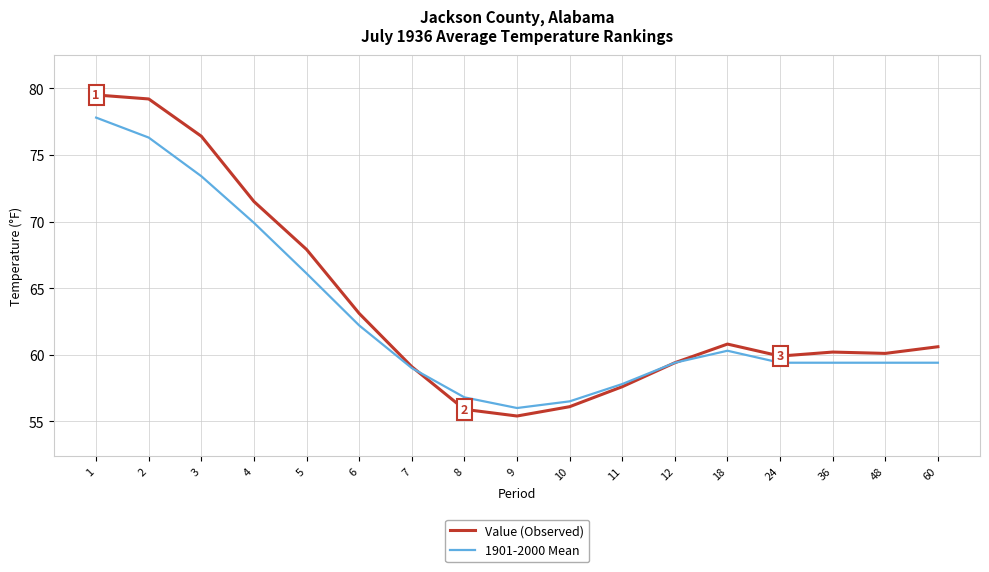

What is the difference between the second highest and second lowest values in the Value (Observed) series?

23.3